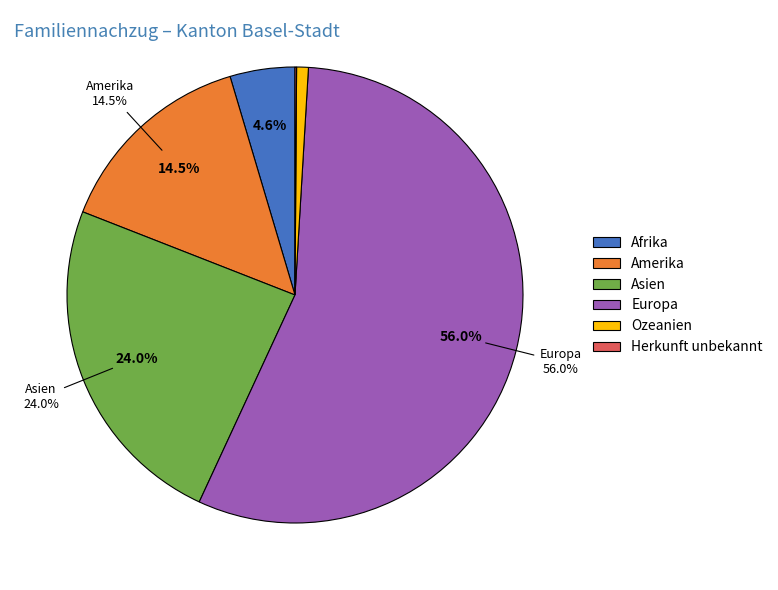

Is it true that Ozeanien is 13% of the pie?

False